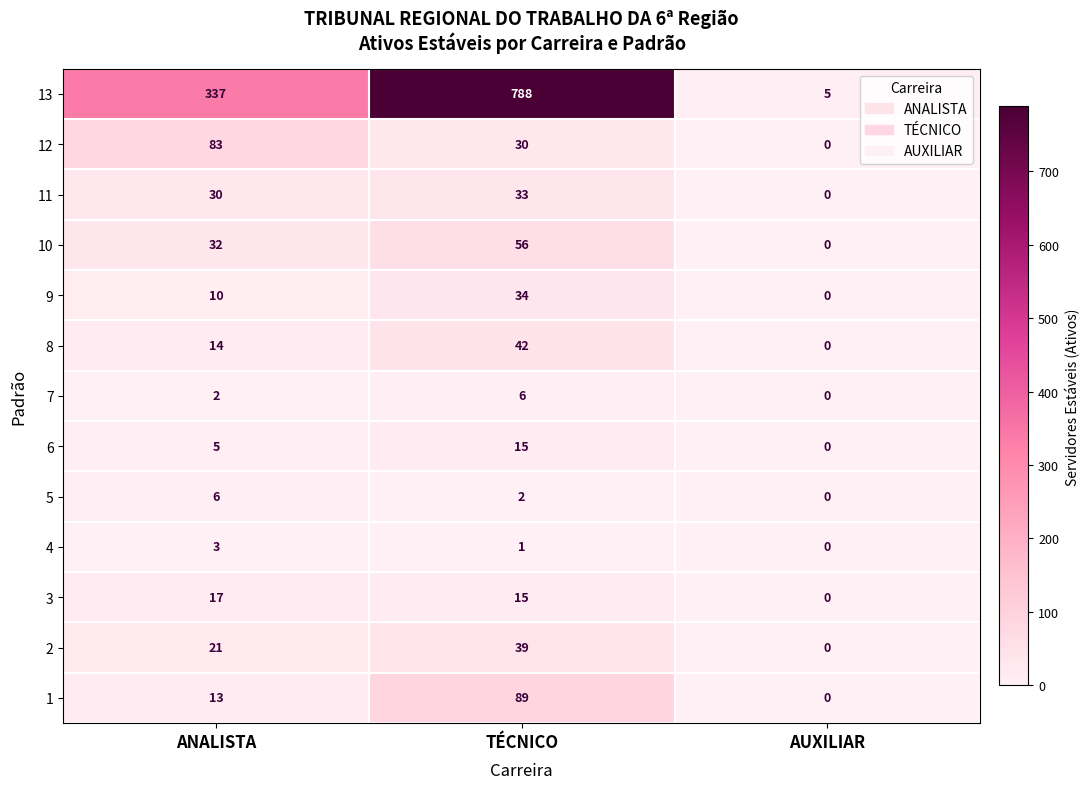

What is the difference between the 10 values at TÉCNICO and ANALISTA?

24